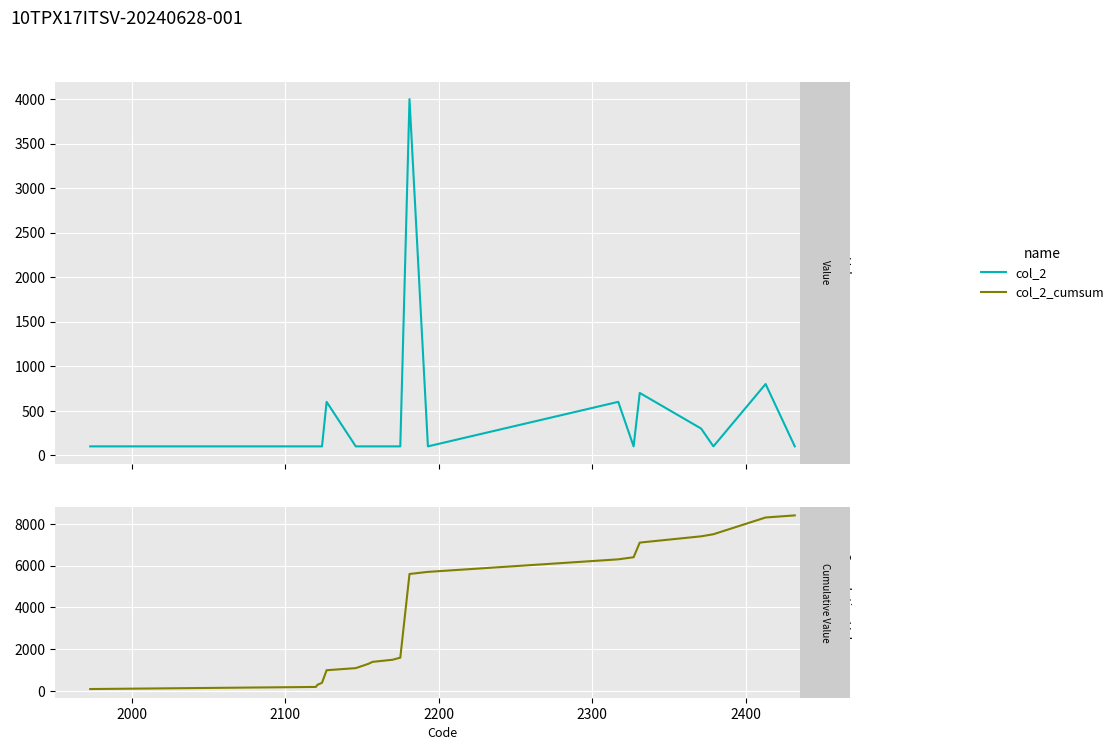

True or false: col_2 has a value of 451 at 16.

False